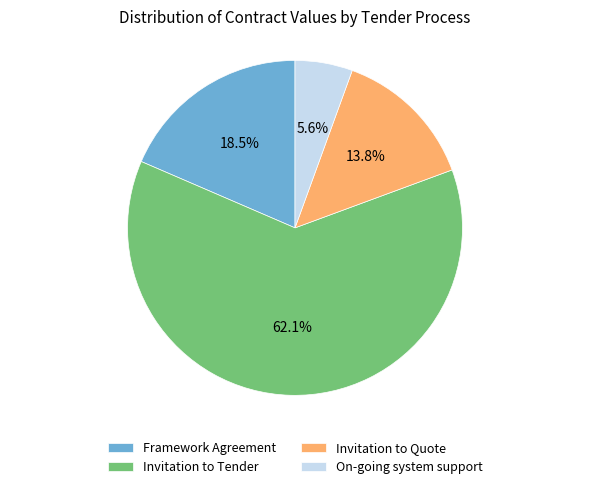

Rank the categories by value from highest to lowest.

Invitation to Tender, Framework Agreement, Invitation to Quote, On-going system support